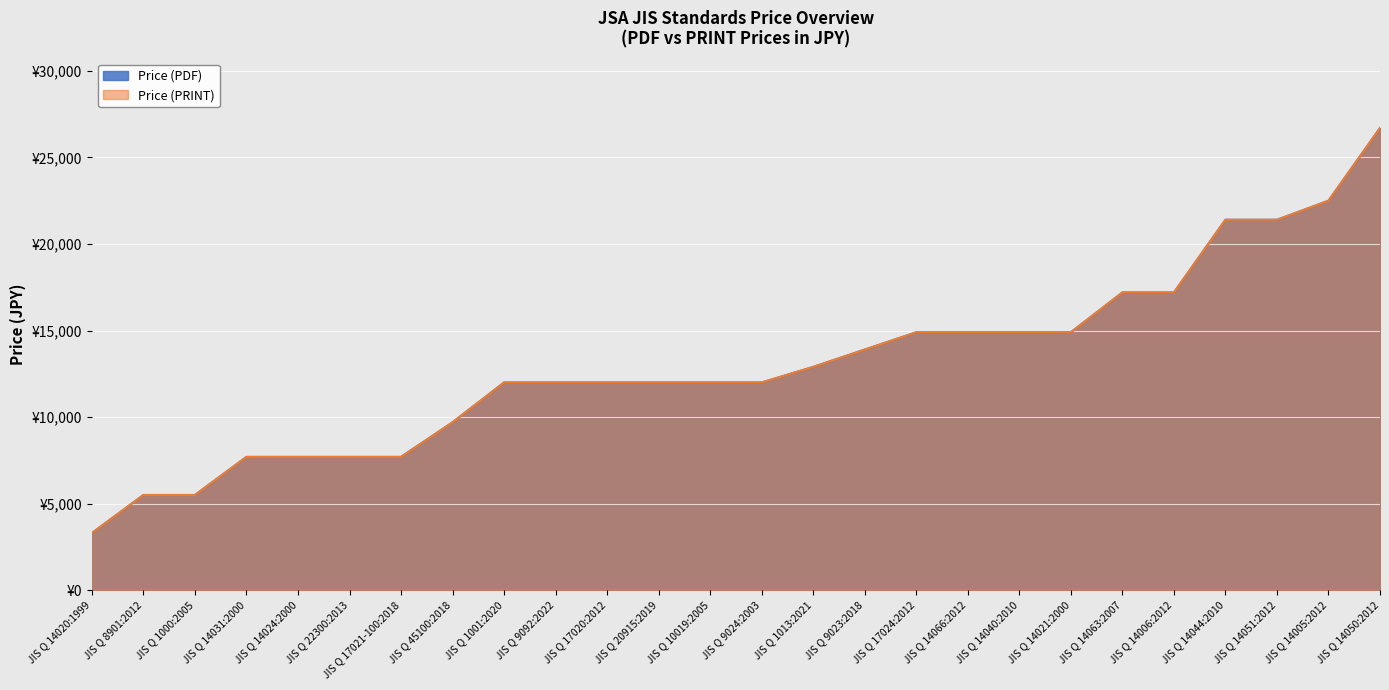

What is the label of the 8th point from the right?

JIS Q 14040:2010